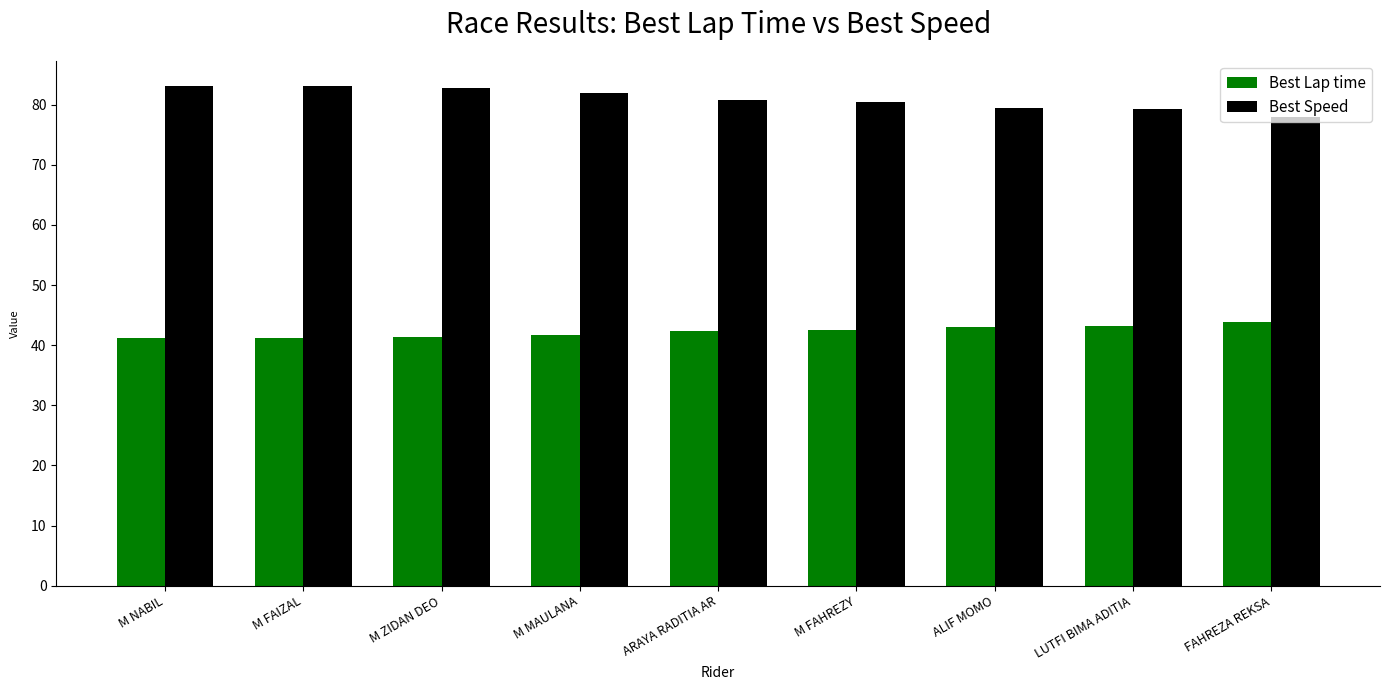

List the series in order of their peak value, highest first.

Best Speed, Best Lap time